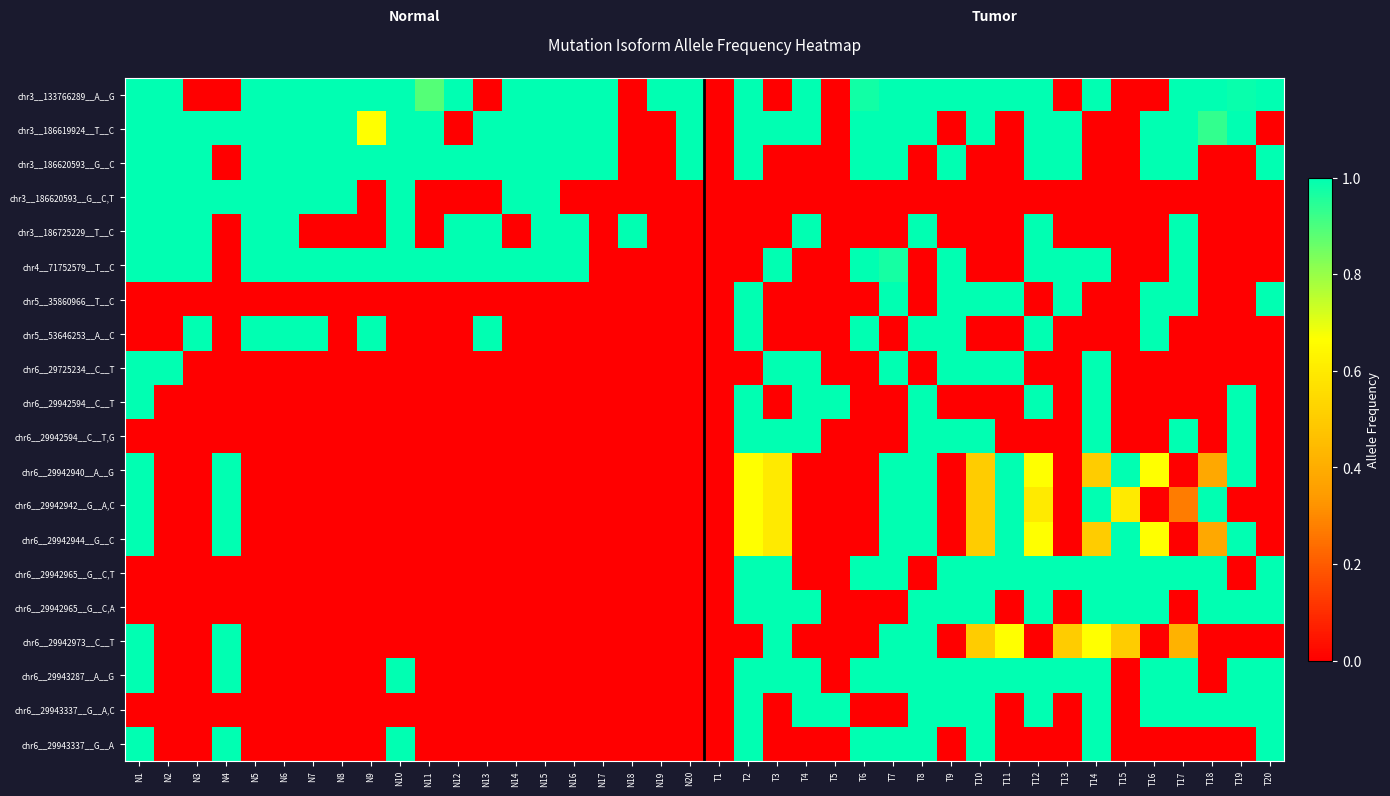

Reading left to right, transcribe all the data shown in this chart.

chr3__133766289__A__G: N1=1.0	N2=1.0	N3=0.0	N4=0.0	N5=1.0	N6=1.0	N7=1.0	N8=1.0	N9=1.0	N10=1.0	N11=0.9	N12=1.0	N13=0.0	N14=1.0	N15=1.0	N16=1.0	N17=1.0	N18=0.0	N19=1.0	N20=1.0	T1=0.0	T2=1.0	T3=0.0	T4=1.0	T5=0.0	T6=1.0	T7=1.0	T8=1.0	T9=1.0	T10=1.0	T11=1.0	T12=1.0	T13=0.0	T14=1.0	T15=0.0	T16=0.0	T17=1.0	T18=1.0	T19=1.0	T20=1.0
chr3__186619924__T__C: N1=1.0	N2=1.0	N3=1.0	N4=1.0	N5=1.0	N6=1.0	N7=1.0	N8=1.0	N9=0.7	N10=1.0	N11=1.0	N12=0.0	N13=1.0	N14=1.0	N15=1.0	N16=1.0	N17=1.0	N18=0.0	N19=0.0	N20=1.0	T1=0.0	T2=1.0	T3=1.0	T4=1.0	T5=0.0	T6=1.0	T7=1.0	T8=1.0	T9=0.0	T10=1.0	T11=0.0	T12=1.0	T13=1.0	T14=0.0	T15=0.0	T16=1.0	T17=1.0	T18=0.9	T19=1.0	T20=0.0
chr3__186620593__G__C: N1=1.0	N2=1.0	N3=1.0	N4=0.0	N5=1.0	N6=1.0	N7=1.0	N8=1.0	N9=1.0	N10=1.0	N11=1.0	N12=1.0	N13=1.0	N14=1.0	N15=1.0	N16=1.0	N17=1.0	N18=0.0	N19=0.0	N20=1.0	T1=0.0	T2=1.0	T3=0.0	T4=0.0	T5=0.0	T6=1.0	T7=1.0	T8=0.0	T9=1.0	T10=0.0	T11=0.0	T12=1.0	T13=1.0	T14=0.0	T15=0.0	T16=1.0	T17=1.0	T18=0.0	T19=0.0	T20=1.0
chr3__186620593__G__C,T: N1=1.0	N2=1.0	N3=1.0	N4=1.0	N5=1.0	N6=1.0	N7=1.0	N8=1.0	N9=0.0	N10=1.0	N11=0.0	N12=0.0	N13=0.0	N14=1.0	N15=1.0	N16=0.0	N17=0.0	N18=0.0	N19=0.0	N20=0.0	T1=0.0	T2=0.0	T3=0.0	T4=0.0	T5=0.0	T6=0.0	T7=0.0	T8=0.0	T9=0.0	T10=0.0	T11=0.0	T12=0.0	T13=0.0	T14=0.0	T15=0.0	T16=0.0	T17=0.0	T18=0.0	T19=0.0	T20=0.0
chr3__186725229__T__C: N1=1.0	N2=1.0	N3=1.0	N4=0.0	N5=1.0	N6=1.0	N7=0.0	N8=0.0	N9=0.0	N10=1.0	N11=0.0	N12=1.0	N13=1.0	N14=0.0	N15=1.0	N16=1.0	N17=0.0	N18=1.0	N19=0.0	N20=0.0	T1=0.0	T2=0.0	T3=0.0	T4=1.0	T5=0.0	T6=0.0	T7=0.0	T8=1.0	T9=0.0	T10=0.0	T11=0.0	T12=1.0	T13=0.0	T14=0.0	T15=0.0	T16=0.0	T17=1.0	T18=0.0	T19=0.0	T20=0.0
chr4__71752579__T__C: N1=1.0	N2=1.0	N3=1.0	N4=0.0	N5=1.0	N6=1.0	N7=1.0	N8=1.0	N9=1.0	N10=1.0	N11=1.0	N12=1.0	N13=1.0	N14=1.0	N15=1.0	N16=1.0	N17=0.0	N18=0.0	N19=0.0	N20=0.0	T1=0.0	T2=0.0	T3=1.0	T4=0.0	T5=0.0	T6=1.0	T7=1.0	T8=0.0	T9=1.0	T10=0.0	T11=0.0	T12=1.0	T13=1.0	T14=1.0	T15=0.0	T16=0.0	T17=1.0	T18=0.0	T19=0.0	T20=0.0
chr5__35860966__T__C: N1=0.0	N2=0.0	N3=0.0	N4=0.0	N5=0.0	N6=0.0	N7=0.0	N8=0.0	N9=0.0	N10=0.0	N11=0.0	N12=0.0	N13=0.0	N14=0.0	N15=0.0	N16=0.0	N17=0.0	N18=0.0	N19=0.0	N20=0.0	T1=0.0	T2=1.0	T3=0.0	T4=0.0	T5=0.0	T6=0.0	T7=1.0	T8=0.0	T9=1.0	T10=1.0	T11=1.0	T12=0.0	T13=1.0	T14=0.0	T15=0.0	T16=1.0	T17=1.0	T18=0.0	T19=0.0	T20=1.0
chr5__53646253__A__C: N1=0.0	N2=0.0	N3=1.0	N4=0.0	N5=1.0	N6=1.0	N7=1.0	N8=0.0	N9=1.0	N10=0.0	N11=0.0	N12=0.0	N13=1.0	N14=0.0	N15=0.0	N16=0.0	N17=0.0	N18=0.0	N19=0.0	N20=0.0	T1=0.0	T2=1.0	T3=0.0	T4=0.0	T5=0.0	T6=1.0	T7=0.0	T8=1.0	T9=1.0	T10=0.0	T11=0.0	T12=1.0	T13=0.0	T14=0.0	T15=0.0	T16=1.0	T17=0.0	T18=0.0	T19=0.0	T20=0.0
chr6__29725234__C__T: N1=1.0	N2=1.0	N3=0.0	N4=0.0	N5=0.0	N6=0.0	N7=0.0	N8=0.0	N9=0.0	N10=0.0	N11=0.0	N12=0.0	N13=0.0	N14=0.0	N15=0.0	N16=0.0	N17=0.0	N18=0.0	N19=0.0	N20=0.0	T1=0.0	T2=0.0	T3=1.0	T4=1.0	T5=0.0	T6=0.0	T7=1.0	T8=0.0	T9=1.0	T10=1.0	T11=1.0	T12=0.0	T13=0.0	T14=1.0	T15=0.0	T16=0.0	T17=0.0	T18=0.0	T19=0.0	T20=0.0
chr6__29942594__C__T: N1=1.0	N2=0.0	N3=0.0	N4=0.0	N5=0.0	N6=0.0	N7=0.0	N8=0.0	N9=0.0	N10=0.0	N11=0.0	N12=0.0	N13=0.0	N14=0.0	N15=0.0	N16=0.0	N17=0.0	N18=0.0	N19=0.0	N20=0.0	T1=0.0	T2=1.0	T3=0.0	T4=1.0	T5=1.0	T6=0.0	T7=0.0	T8=1.0	T9=0.0	T10=0.0	T11=0.0	T12=1.0	T13=0.0	T14=1.0	T15=0.0	T16=0.0	T17=0.0	T18=0.0	T19=1.0	T20=0.0
chr6__29942594__C__T,G: N1=0.0	N2=0.0	N3=0.0	N4=0.0	N5=0.0	N6=0.0	N7=0.0	N8=0.0	N9=0.0	N10=0.0	N11=0.0	N12=0.0	N13=0.0	N14=0.0	N15=0.0	N16=0.0	N17=0.0	N18=0.0	N19=0.0	N20=0.0	T1=0.0	T2=1.0	T3=1.0	T4=1.0	T5=0.0	T6=0.0	T7=0.0	T8=1.0	T9=1.0	T10=1.0	T11=0.0	T12=0.0	T13=0.0	T14=1.0	T15=0.0	T16=0.0	T17=1.0	T18=0.0	T19=1.0	T20=0.0
chr6__29942940__A__G: N1=1.0	N2=0.0	N3=0.0	N4=1.0	N5=0.0	N6=0.0	N7=0.0	N8=0.0	N9=0.0	N10=0.0	N11=0.0	N12=0.0	N13=0.0	N14=0.0	N15=0.0	N16=0.0	N17=0.0	N18=0.0	N19=0.0	N20=0.0	T1=0.0	T2=0.7	T3=0.6	T4=0.0	T5=0.0	T6=0.0	T7=1.0	T8=1.0	T9=0.0	T10=0.5	T11=1.0	T12=0.7	T13=0.0	T14=0.5	T15=1.0	T16=0.7	T17=0.0	T18=0.4	T19=1.0	T20=0.0
chr6__29942942__G__A,C: N1=1.0	N2=0.0	N3=0.0	N4=1.0	N5=0.0	N6=0.0	N7=0.0	N8=0.0	N9=0.0	N10=0.0	N11=0.0	N12=0.0	N13=0.0	N14=0.0	N15=0.0	N16=0.0	N17=0.0	N18=0.0	N19=0.0	N20=0.0	T1=0.0	T2=0.7	T3=0.6	T4=0.0	T5=0.0	T6=0.0	T7=1.0	T8=1.0	T9=0.0	T10=0.5	T11=1.0	T12=0.6	T13=0.0	T14=1.0	T15=0.6	T16=0.0	T17=0.3	T18=1.0	T19=0.0	T20=0.0
chr6__29942944__G__C: N1=1.0	N2=0.0	N3=0.0	N4=1.0	N5=0.0	N6=0.0	N7=0.0	N8=0.0	N9=0.0	N10=0.0	N11=0.0	N12=0.0	N13=0.0	N14=0.0	N15=0.0	N16=0.0	N17=0.0	N18=0.0	N19=0.0	N20=0.0	T1=0.0	T2=0.7	T3=0.6	T4=0.0	T5=0.0	T6=0.0	T7=1.0	T8=1.0	T9=0.0	T10=0.5	T11=1.0	T12=0.7	T13=0.0	T14=0.5	T15=1.0	T16=0.7	T17=0.0	T18=0.4	T19=1.0	T20=0.0
chr6__29942965__G__C,T: N1=0.0	N2=0.0	N3=0.0	N4=0.0	N5=0.0	N6=0.0	N7=0.0	N8=0.0	N9=0.0	N10=0.0	N11=0.0	N12=0.0	N13=0.0	N14=0.0	N15=0.0	N16=0.0	N17=0.0	N18=0.0	N19=0.0	N20=0.0	T1=0.0	T2=1.0	T3=1.0	T4=0.0	T5=0.0	T6=1.0	T7=1.0	T8=0.0	T9=1.0	T10=1.0	T11=1.0	T12=1.0	T13=1.0	T14=1.0	T15=1.0	T16=1.0	T17=1.0	T18=1.0	T19=0.0	T20=1.0
chr6__29942965__G__C,A: N1=0.0	N2=0.0	N3=0.0	N4=0.0	N5=0.0	N6=0.0	N7=0.0	N8=0.0	N9=0.0	N10=0.0	N11=0.0	N12=0.0	N13=0.0	N14=0.0	N15=0.0	N16=0.0	N17=0.0	N18=0.0	N19=0.0	N20=0.0	T1=0.0	T2=1.0	T3=1.0	T4=1.0	T5=0.0	T6=0.0	T7=0.0	T8=1.0	T9=1.0	T10=1.0	T11=0.0	T12=1.0	T13=0.0	T14=1.0	T15=1.0	T16=1.0	T17=0.0	T18=1.0	T19=1.0	T20=1.0
chr6__29942973__C__T: N1=1.0	N2=0.0	N3=0.0	N4=1.0	N5=0.0	N6=0.0	N7=0.0	N8=0.0	N9=0.0	N10=0.0	N11=0.0	N12=0.0	N13=0.0	N14=0.0	N15=0.0	N16=0.0	N17=0.0	N18=0.0	N19=0.0	N20=0.0	T1=0.0	T2=0.0	T3=1.0	T4=0.0	T5=0.0	T6=0.0	T7=1.0	T8=1.0	T9=0.0	T10=0.5	T11=0.7	T12=0.0	T13=0.5	T14=0.7	T15=0.5	T16=0.0	T17=0.4	T18=0.0	T19=0.0	T20=0.0
chr6__29943287__A__G: N1=1.0	N2=0.0	N3=0.0	N4=1.0	N5=0.0	N6=0.0	N7=0.0	N8=0.0	N9=0.0	N10=1.0	N11=0.0	N12=0.0	N13=0.0	N14=0.0	N15=0.0	N16=0.0	N17=0.0	N18=0.0	N19=0.0	N20=0.0	T1=0.0	T2=1.0	T3=1.0	T4=1.0	T5=0.0	T6=1.0	T7=1.0	T8=1.0	T9=1.0	T10=1.0	T11=1.0	T12=1.0	T13=1.0	T14=1.0	T15=0.0	T16=1.0	T17=1.0	T18=0.0	T19=1.0	T20=1.0
chr6__29943337__G__A,C: N1=0.0	N2=0.0	N3=0.0	N4=0.0	N5=0.0	N6=0.0	N7=0.0	N8=0.0	N9=0.0	N10=0.0	N11=0.0	N12=0.0	N13=0.0	N14=0.0	N15=0.0	N16=0.0	N17=0.0	N18=0.0	N19=0.0	N20=0.0	T1=0.0	T2=1.0	T3=0.0	T4=1.0	T5=1.0	T6=0.0	T7=0.0	T8=1.0	T9=1.0	T10=1.0	T11=0.0	T12=1.0	T13=0.0	T14=1.0	T15=0.0	T16=1.0	T17=1.0	T18=1.0	T19=1.0	T20=1.0
chr6__29943337__G__A: N1=1.0	N2=0.0	N3=0.0	N4=1.0	N5=0.0	N6=0.0	N7=0.0	N8=0.0	N9=0.0	N10=1.0	N11=0.0	N12=0.0	N13=0.0	N14=0.0	N15=0.0	N16=0.0	N17=0.0	N18=0.0	N19=0.0	N20=0.0	T1=0.0	T2=1.0	T3=0.0	T4=0.0	T5=0.0	T6=1.0	T7=1.0	T8=1.0	T9=0.0	T10=1.0	T11=0.0	T12=0.0	T13=0.0	T14=1.0	T15=0.0	T16=0.0	T17=0.0	T18=0.0	T19=0.0	T20=1.0